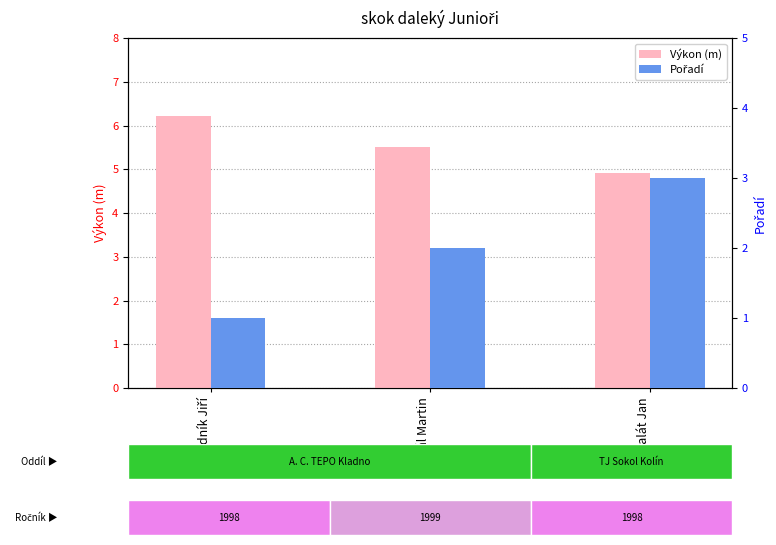

What is the label of the 1st bar from the left?

Zahradník Jiří